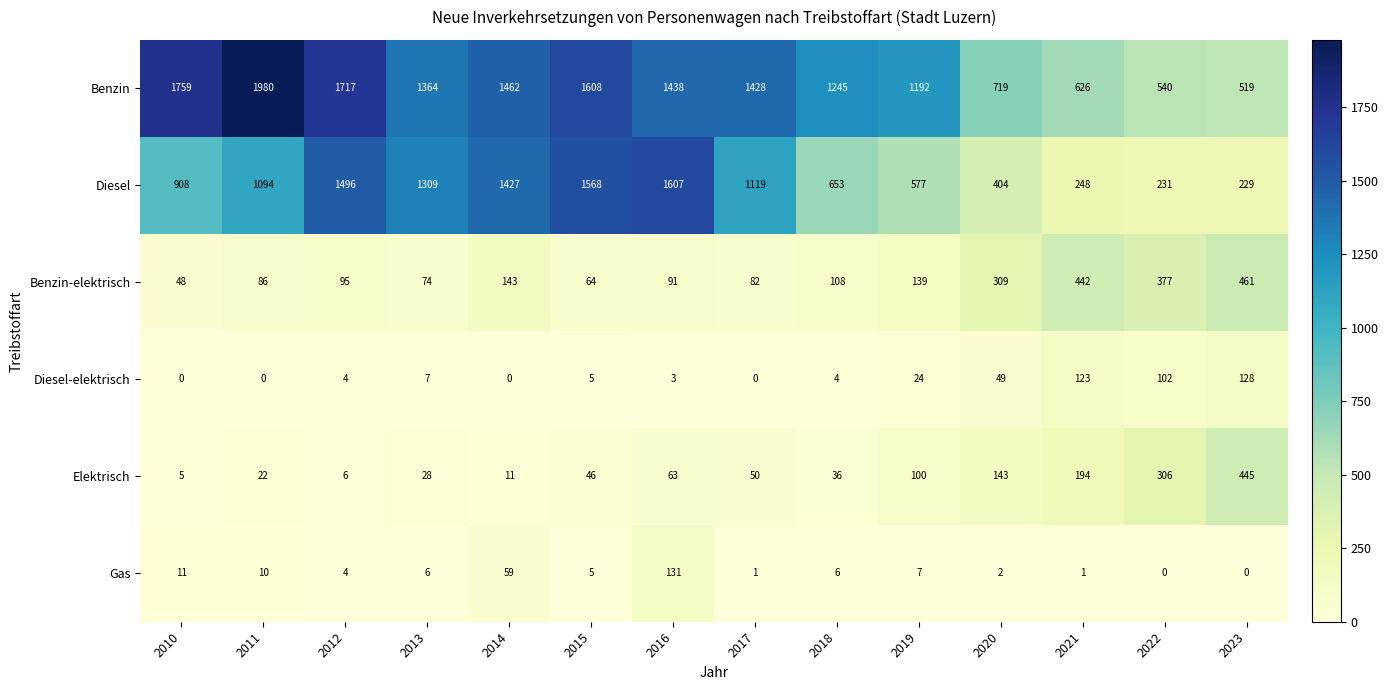

What is the difference between the Benzin-elektrisch values at 2012 and 2023?

366